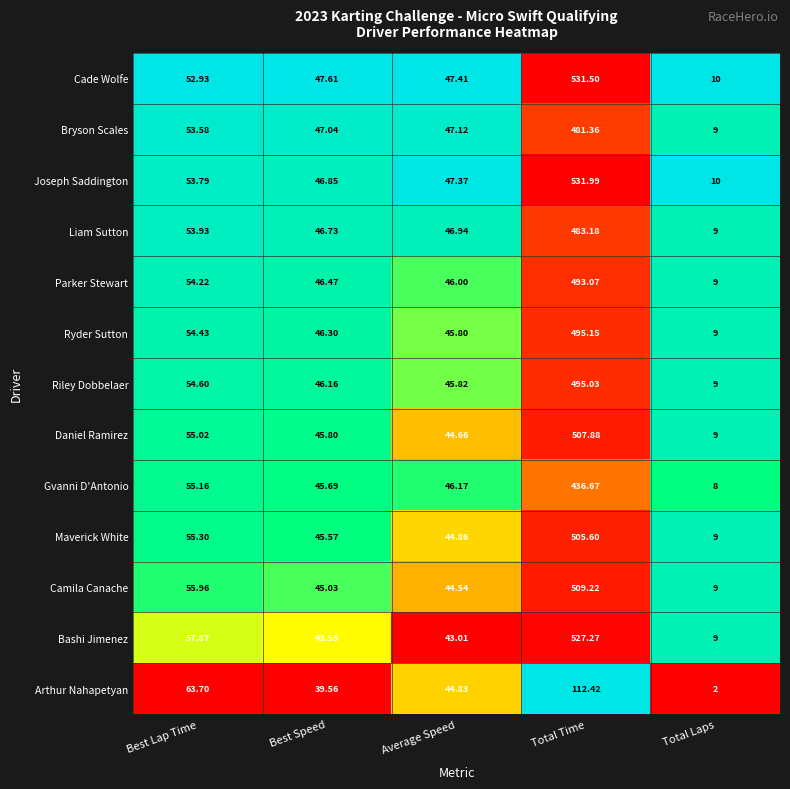

List the labels in order of Bashi Jimenez value, largest first.

Total Time, Best Lap Time, Best Speed, Average Speed, Total Laps